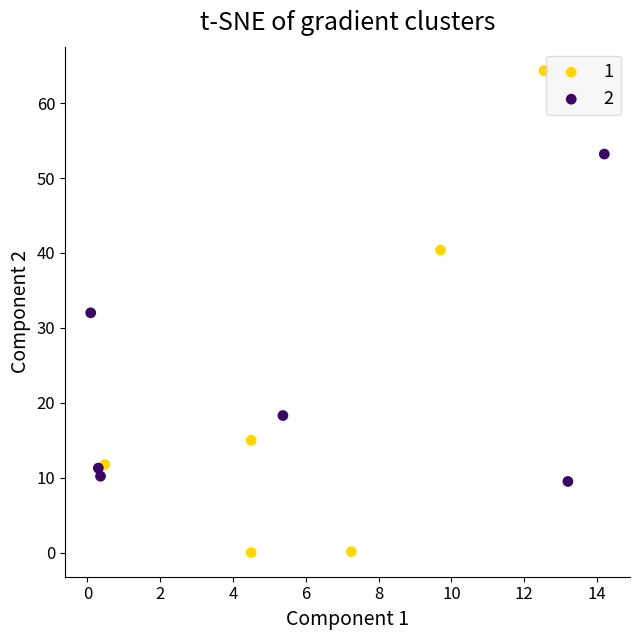

Which series contains the lowest Y value?

1